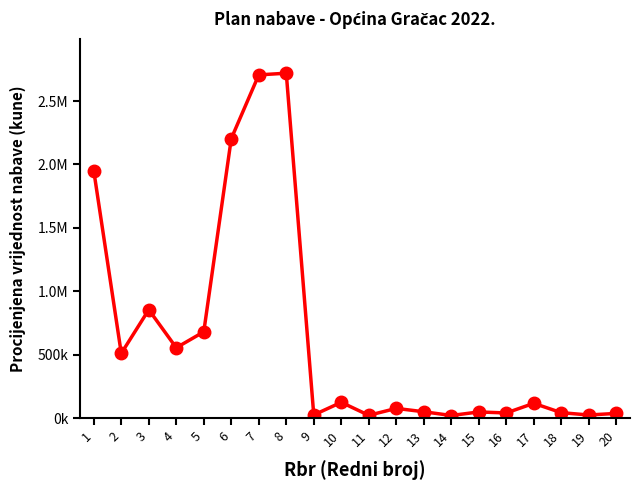

Reading left to right, list all the values displayed in this chart.

1950000	510000	854400	554400	680000	2204000	2706771	2720000	24400	124000	21600	76000	49600	20000	48000	40000	116000	42400	24000	36560